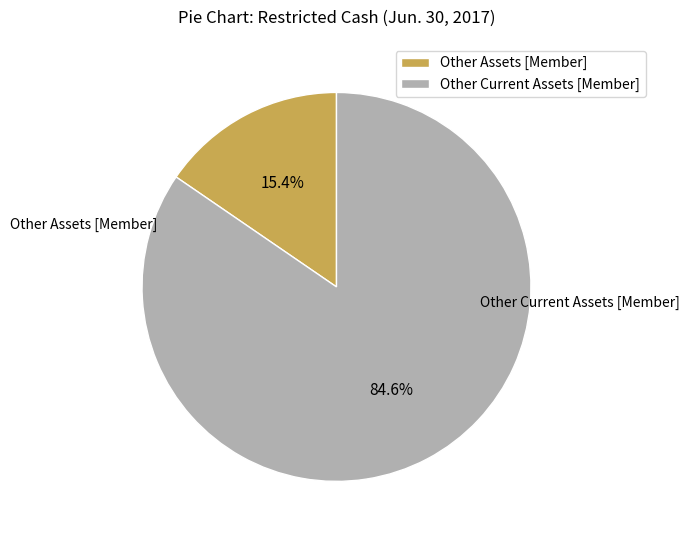

Approximately how many times larger is the value at Other Current Assets [Member] compared to Other Assets [Member]?

5.5